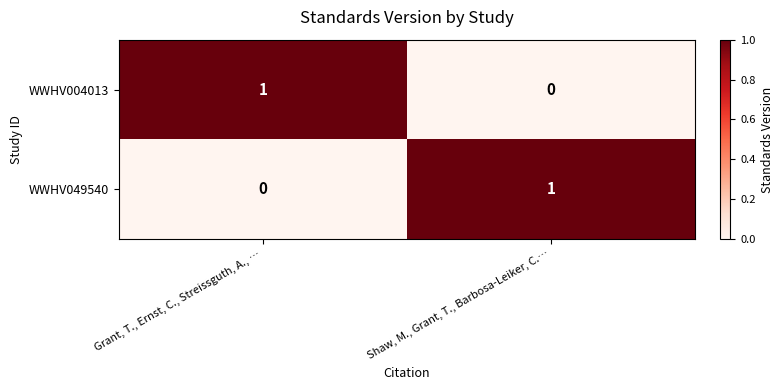

At how many categories does at least one series exceed 0?

2